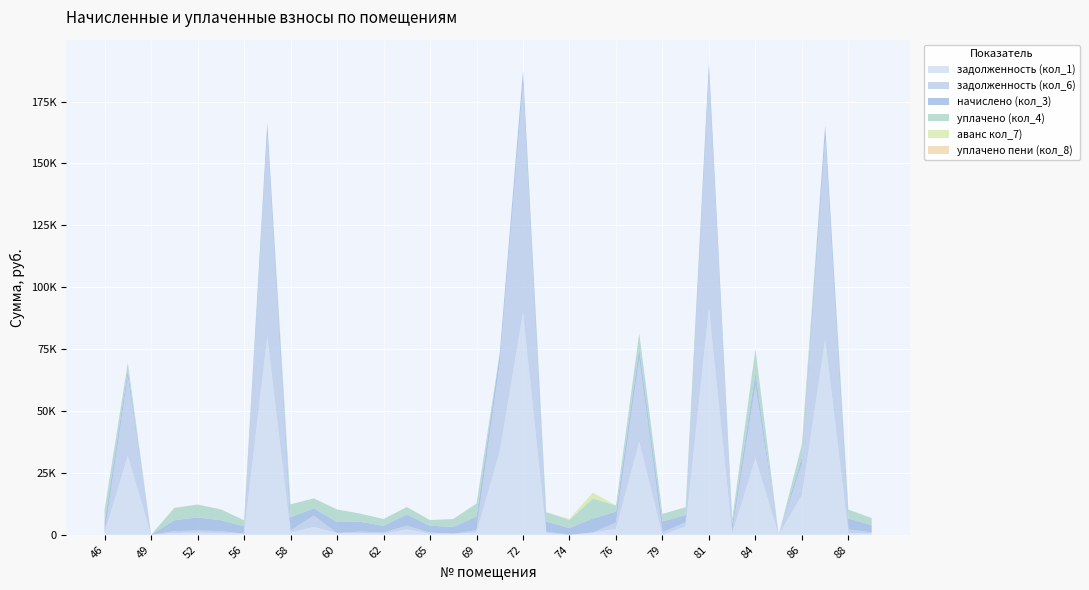

Reading left to right, extract all data points from this chart.

задолженность (кол_1): 46=727.5	47=31915.4	49=0.0	51=736.4	52=877.6	54=739.0	56=486.3	57=80013.7	58=884.0	59=3188.7	60=736.4	61=658.2	62=456.8	63=2190.8	65=458.0	68=458.0	69=918.6	70=33743.5	72=89735.9	73=658.2	74=0.0	75=941.7	76=2380.4	78=37577.1	79=0.0	80=3383.3	81=91491.7	83=437.1	84=30911.2	85=0.0	86=16057.4	87=78894.2	88=730.0	89=487.5
задолженность (кол_6): 46=0.9	47=31807.0	49=0.0	51=736.9	52=877.6	54=739.0	56=0.0	57=81779.6	58=884.0	59=4594.5	60=0.0	61=658.2	62=456.8	63=1519.7	65=458.0	68=0.0	69=937.3	70=35534.5	72=91992.4	73=658.2	74=0.0	75=0.0	76=2595.7	78=33456.6	79=1004.9	80=1731.3	81=93641.6	83=980.2	84=29243.9	85=0.0	86=12465.7	87=81119.2	88=1460.1	89=487.5
начислено (кол_3): 46=4364.8	47=2971.4	49=0.0	51=4418.6	52=5265.4	54=4434.1	56=2917.6	57=4434.1	58=5303.9	59=2925.2	60=4418.6	61=3949.1	62=2740.5	63=4549.5	65=2748.2	68=2748.2	69=5511.8	70=3941.4	72=5573.3	73=3949.1	74=2748.2	75=5650.3	76=4372.4	78=4364.8	79=4426.4	80=2917.6	81=5327.0	83=2940.7	84=5373.2	85=0.0	86=2986.8	87=5373.2	88=4380.2	89=2925.2
уплачено (кол_4): 46=5042.0	47=2803.7	49=0.0	51=4922.2	52=5205.9	54=4383.9	56=2487.1	57=0.0	58=5244.0	59=4000.0	60=5105.1	61=3290.9	62=2709.5	63=2946.7	65=2290.2	68=3175.2	69=5243.5	70=0.0	72=0.0	73=3904.4	74=3207.2	75=8056.6	76=2500.0	78=6000.0	79=3000.0	80=3116.6	81=0.0	83=1874.2	84=9500.0	85=0.0	86=5119.7	87=0.0	88=3600.6	89=2892.2
аванс кол_7): 46=0.0	47=0.0	49=0.0	51=0.0	52=0.0	54=0.0	56=0.0	57=0.0	58=0.0	59=0.0	60=0.0	61=0.0	62=0.0	63=0.0	65=0.0	68=0.0	69=0.0	70=0.0	72=0.0	73=0.0	74=459.0	75=2406.3	76=0.0	78=0.0	79=0.0	80=0.0	81=0.0	83=0.0	84=0.0	85=0.0	86=0.0	87=0.0	88=0.0	89=0.0
уплачено пени (кол_8): 46=0.0	47=0.0	49=0.0	51=148.1	52=0.0	54=0.0	56=0.0	57=0.0	58=0.0	59=0.0	60=0.0	61=0.0	62=0.0	63=8.7	65=0.0	68=0.0	69=0.0	70=0.0	72=0.0	73=0.0	74=0.0	75=0.0	76=0.0	78=0.0	79=0.0	80=0.0	81=0.0	83=0.0	84=0.0	85=0.0	86=0.0	87=0.0	88=0.0	89=0.0